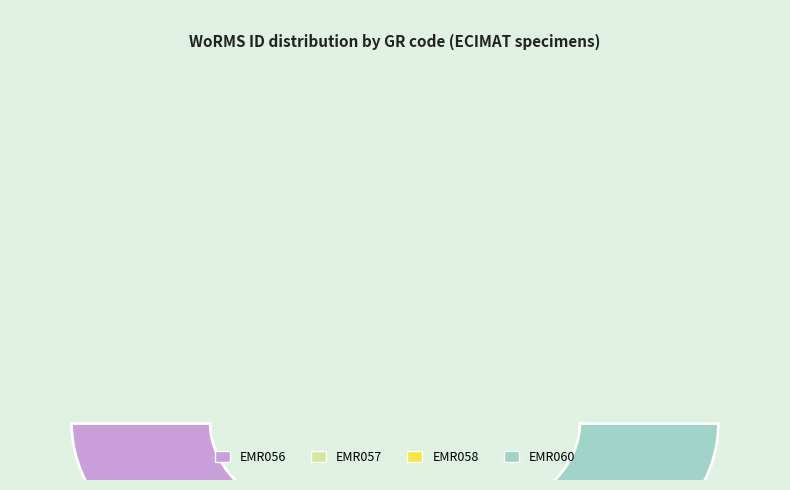

Which slice is the smallest?

EMR056